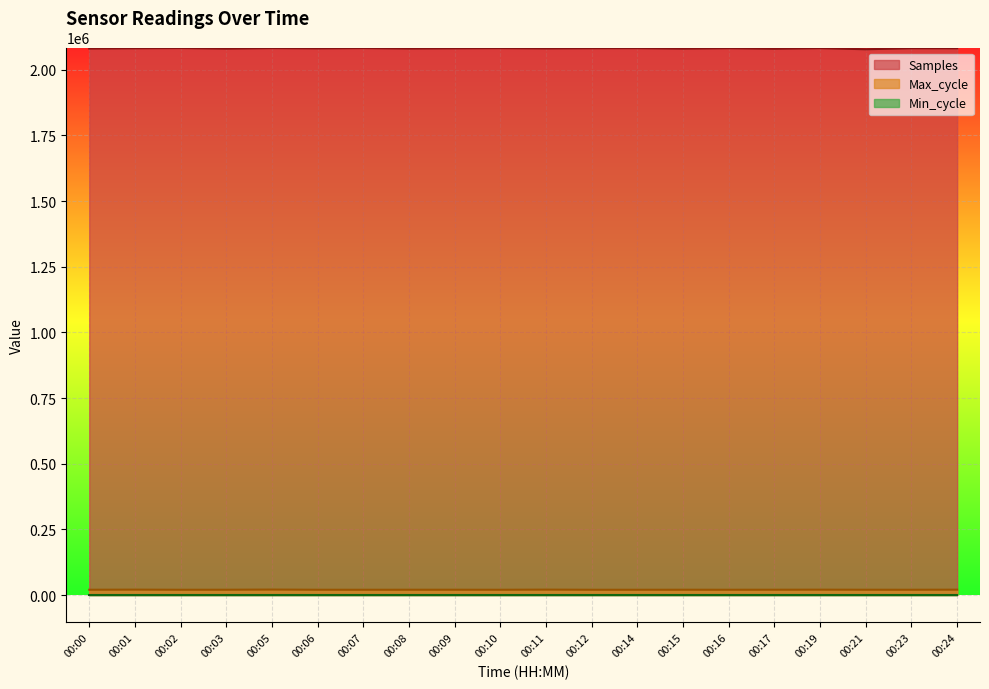

Between 00:01 and 00:19, which series saw the biggest shift?

Samples